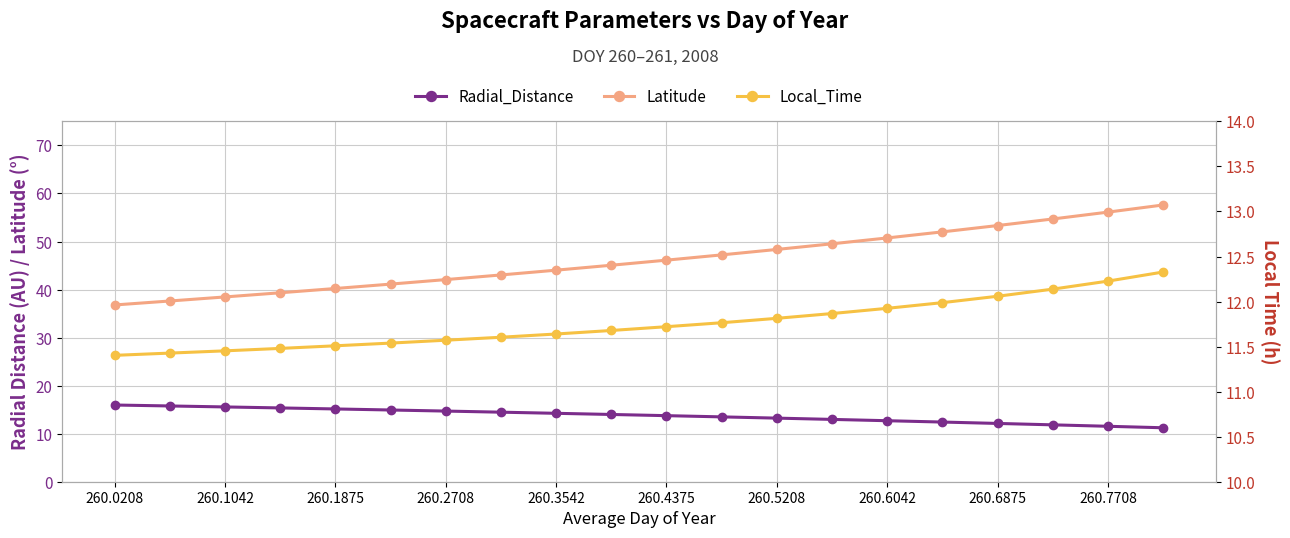

Reading left to right, transcribe all the data shown in this chart.

Radial_Distance: 16.0	15.8	15.6	15.4	15.1	14.9	14.7	14.5	14.2	14.0	13.8	13.5	13.2	13.0	12.7	12.4	12.1	11.8	11.5	11.2
Latitude: 36.8	37.6	38.5	39.3	40.2	41.1	42.1	43.0	44.0	45.1	46.1	47.2	48.4	49.5	50.7	52.0	53.3	54.7	56.1	57.6
Local_Time: 11.4	11.4	11.5	11.5	11.5	11.5	11.6	11.6	11.6	11.7	11.7	11.8	11.8	11.9	11.9	12.0	12.1	12.1	12.2	12.3